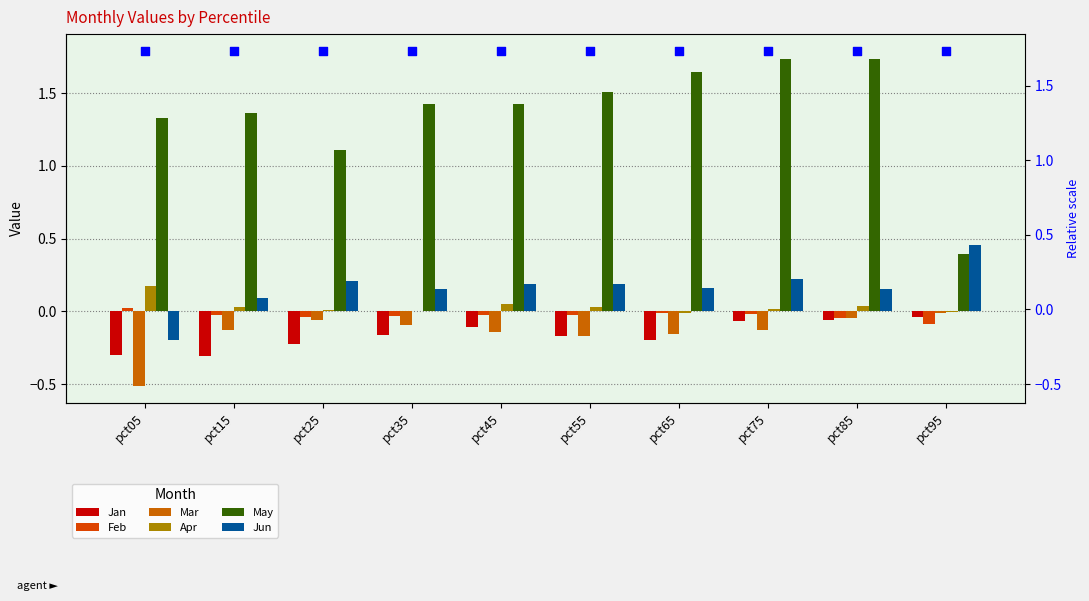

At how many categories does at least one series exceed 0?

10